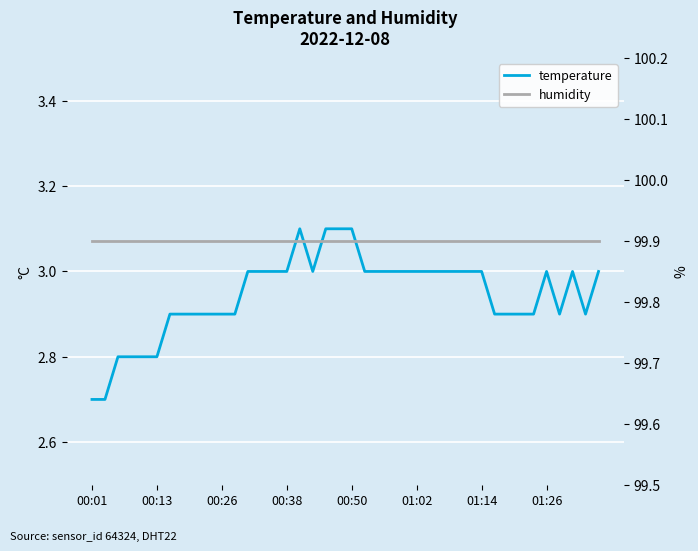

The value of temperature at 31 is 2.9. True or false?

True